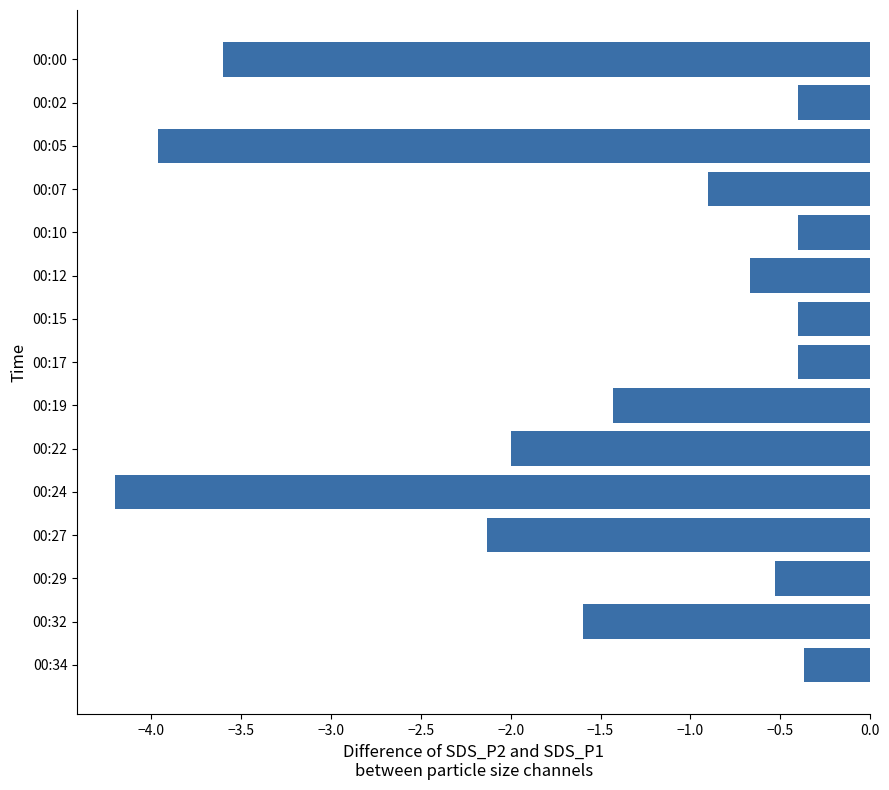

Which has a higher value, 00:05 or 00:27?

00:27